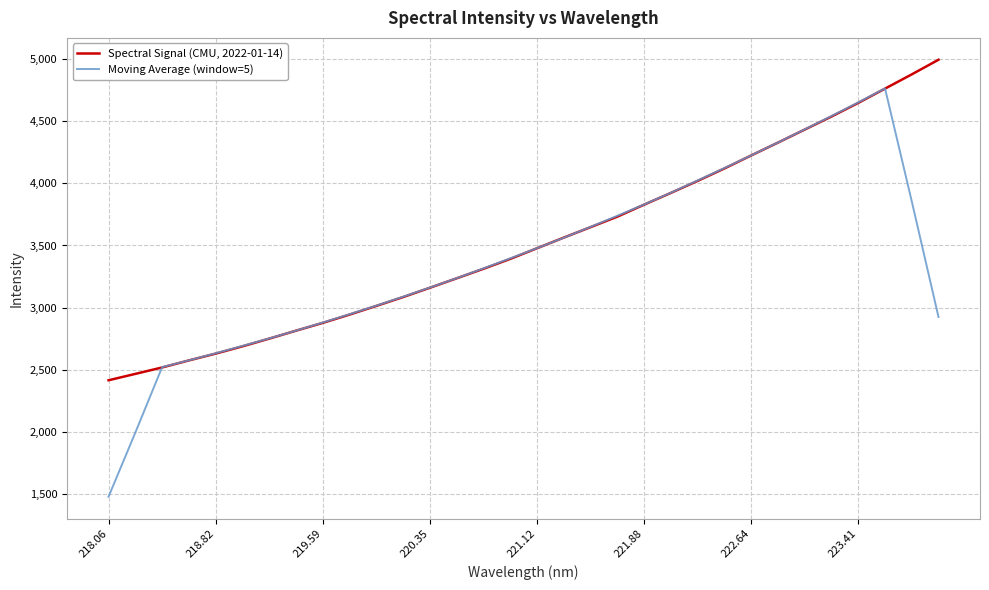

Rank the series by their maximum value, from lowest to highest.

Moving Average (window=5), Spectral Signal (CMU, 2022-01-14)